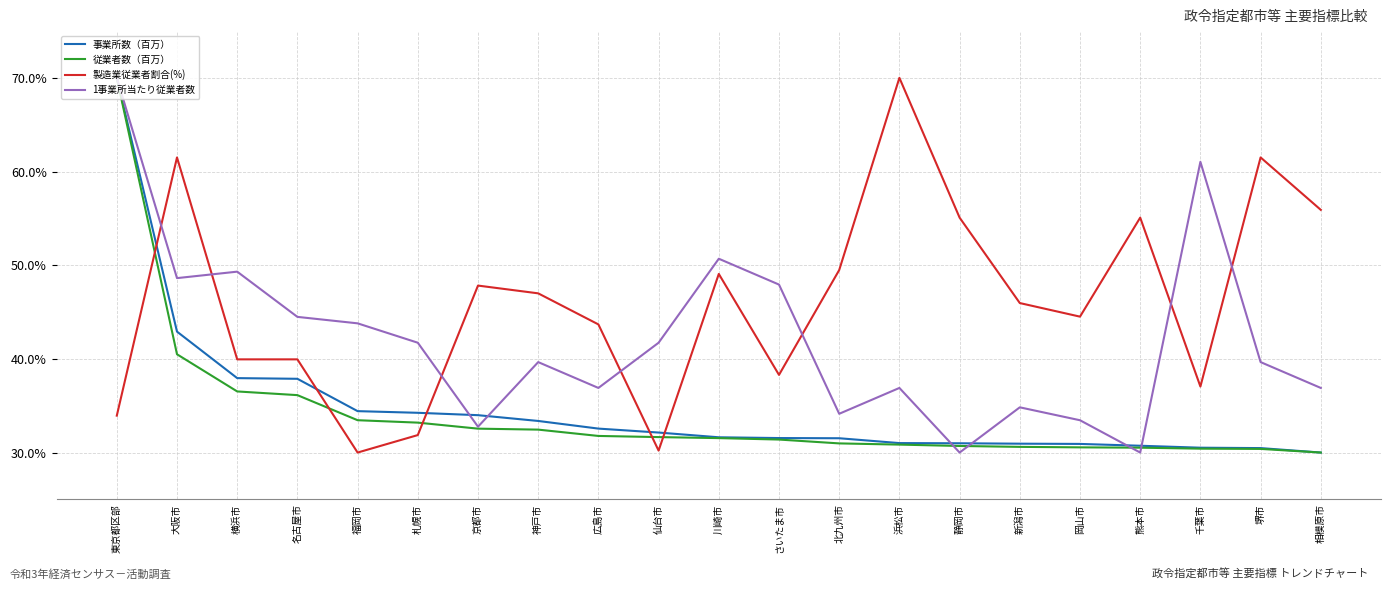

True or false: 製造業従業者割合(%) and 従業者数（百万） cross at least once.

True